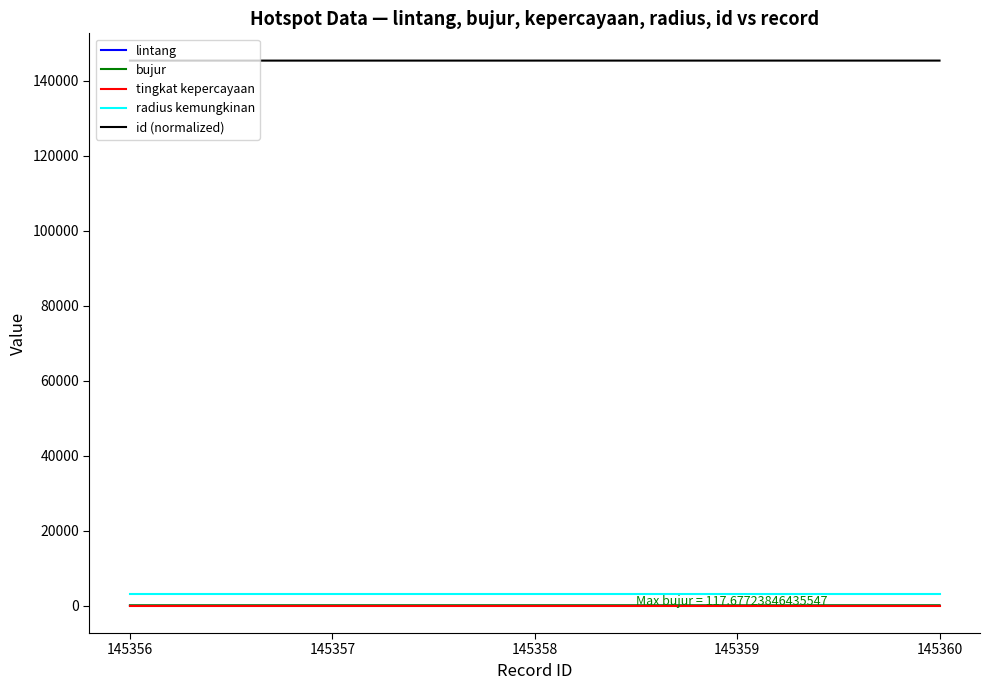

The lintang series shows -7.5 at 145356. True or false?

True